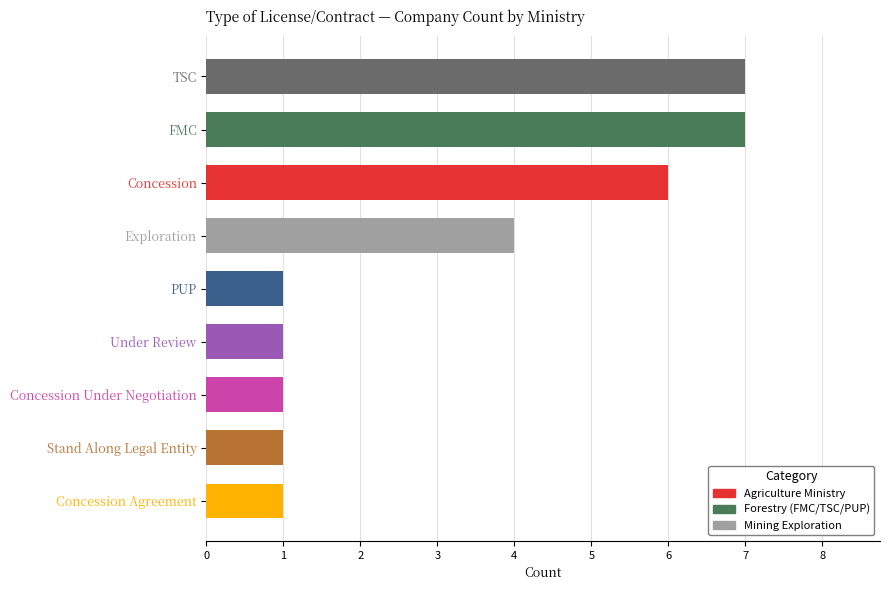

Between FMC and Exploration, which is larger?

FMC